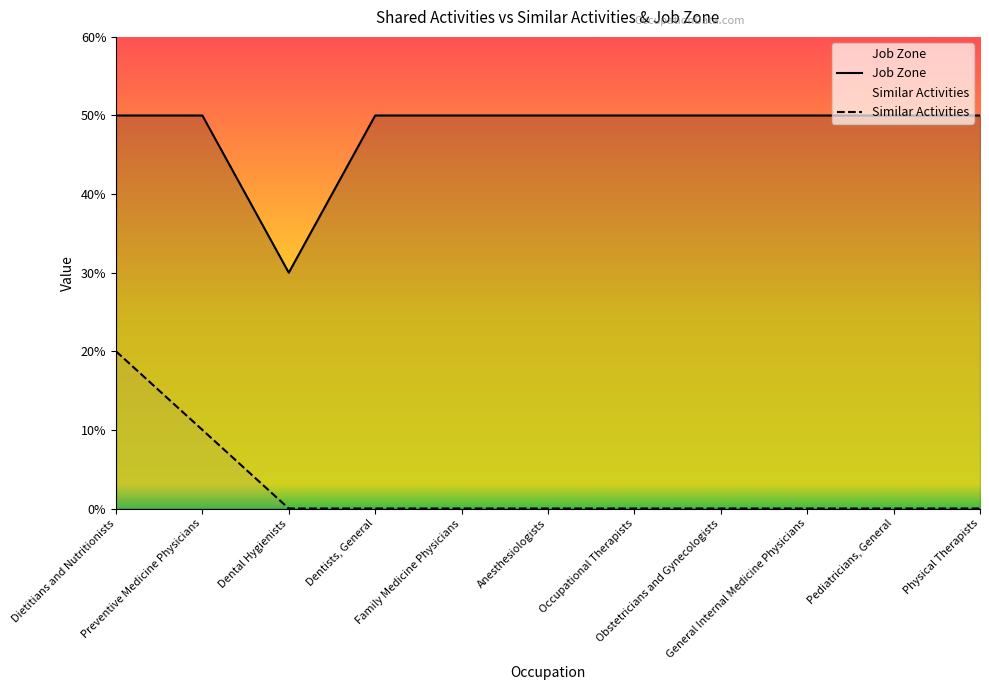

True or false: Similar Activities has more than 0 points higher than both neighbors.

False